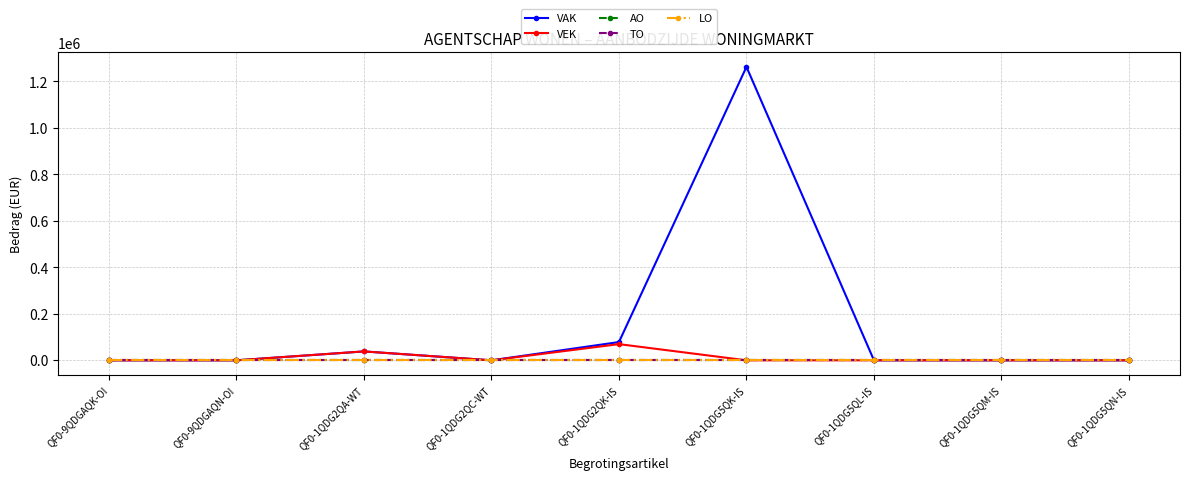

True or false: VAK and LO intersect in this chart.

False